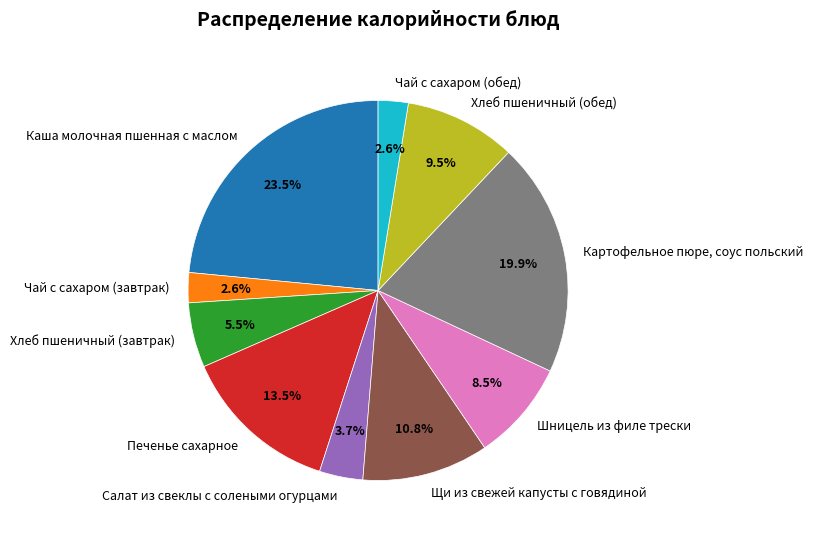

Count the number of slices in the pie.

10